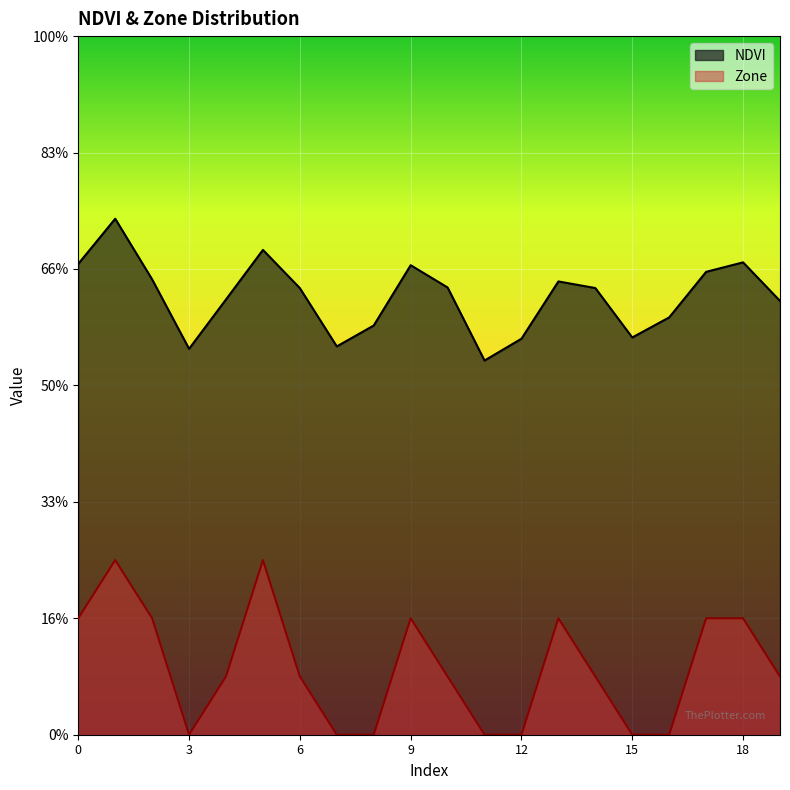

Is the value of Zone at 13 greater than the value of NDVI at 6?

No